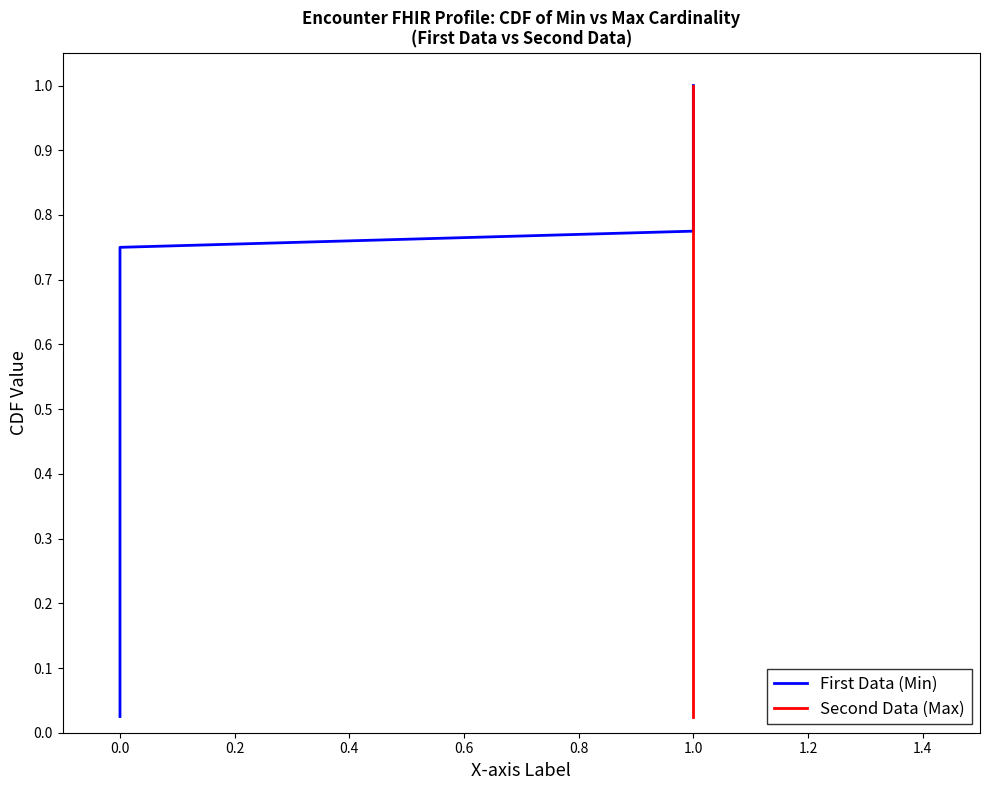

What is the average value of the Second Data (Max) series?

0.5